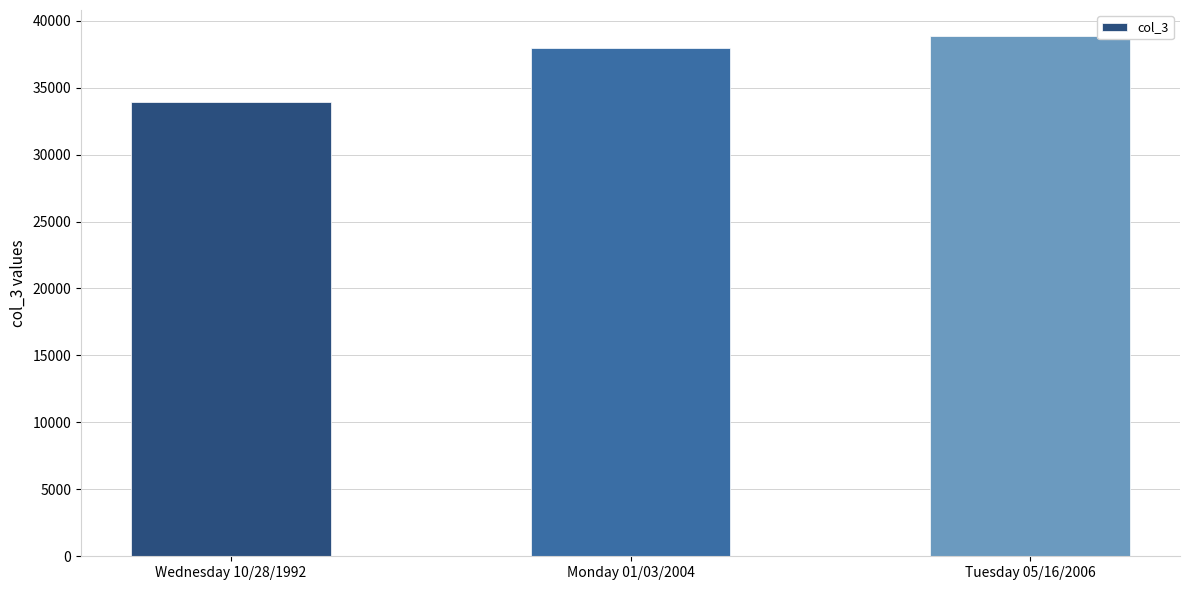

List the labels in order of value, largest first.

Tuesday 05/16/2006, Monday 01/03/2004, Wednesday 10/28/1992